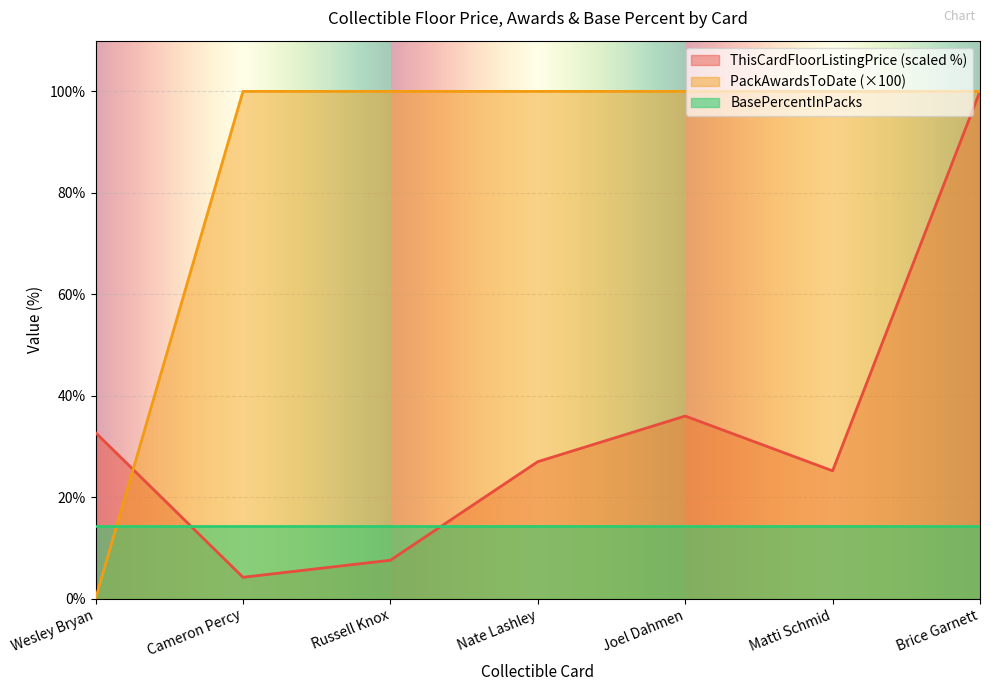

Rank the series by their average value, from highest to lowest.

PackAwardsToDate (×100), ThisCardFloorListingPrice (scaled %), BasePercentInPacks